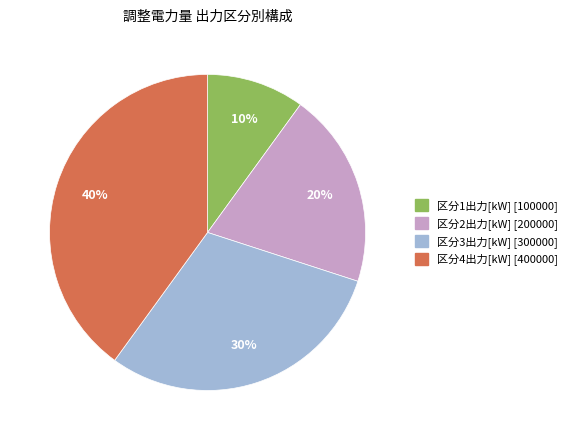

Is it true that 区分4出力[kW] is 40% of the pie?

True